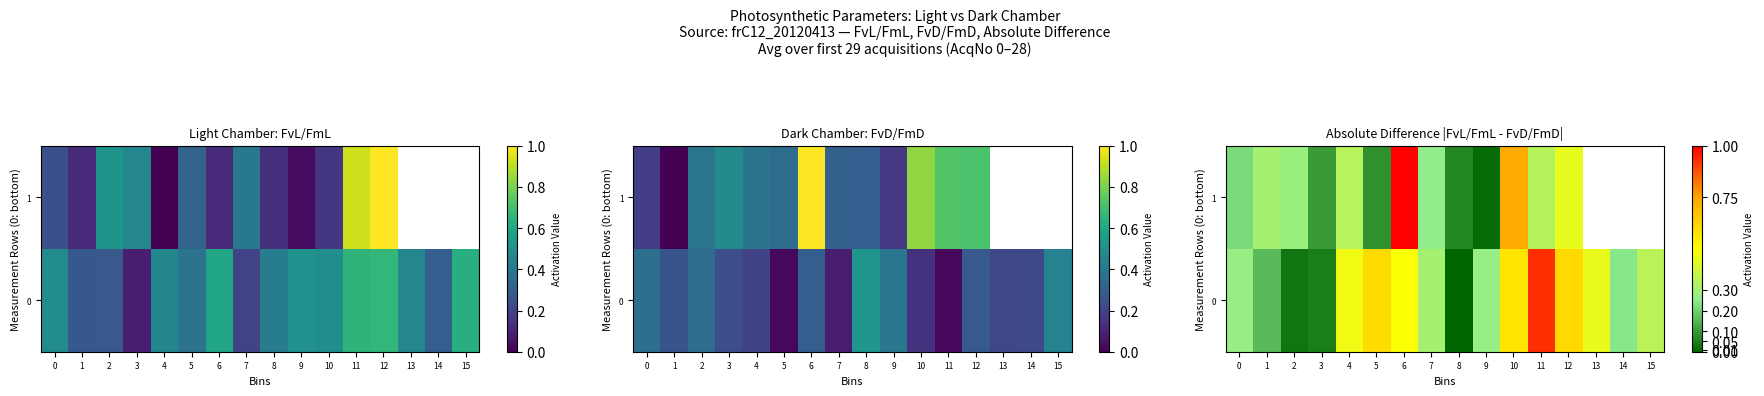

Which category has the highest value in the 1 series?

6